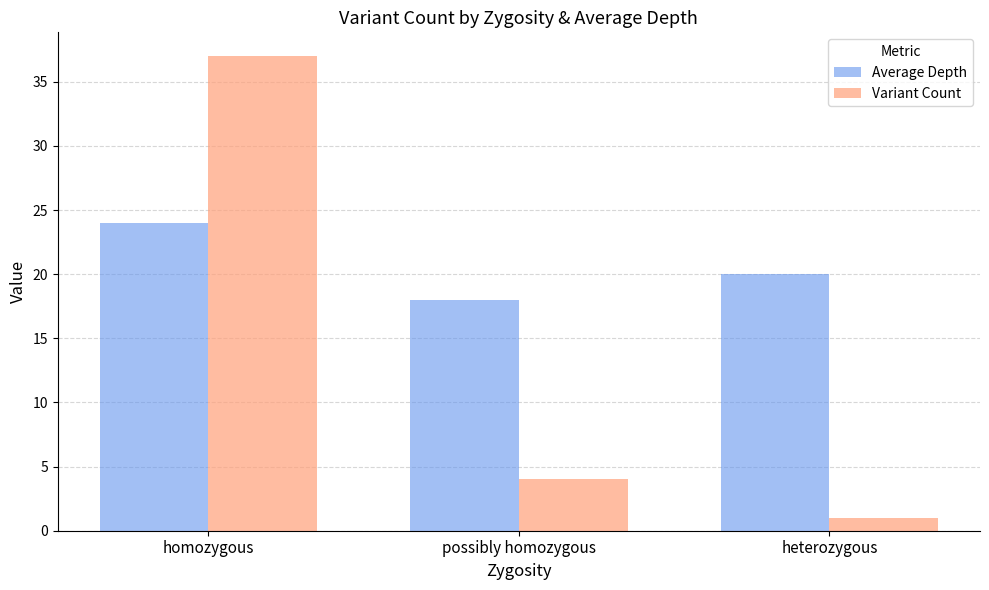

The Average Depth series shows 18 at possibly homozygous. True or false?

True